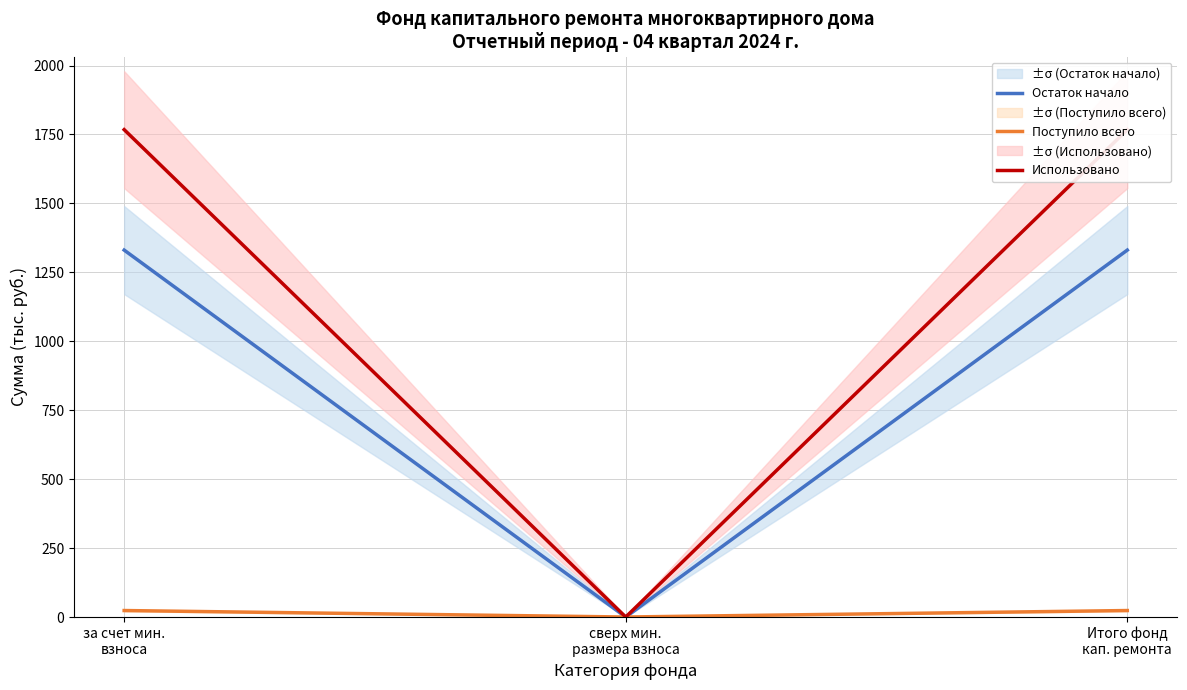

At which category is the sum across all series the highest?

за счет мин.
взноса